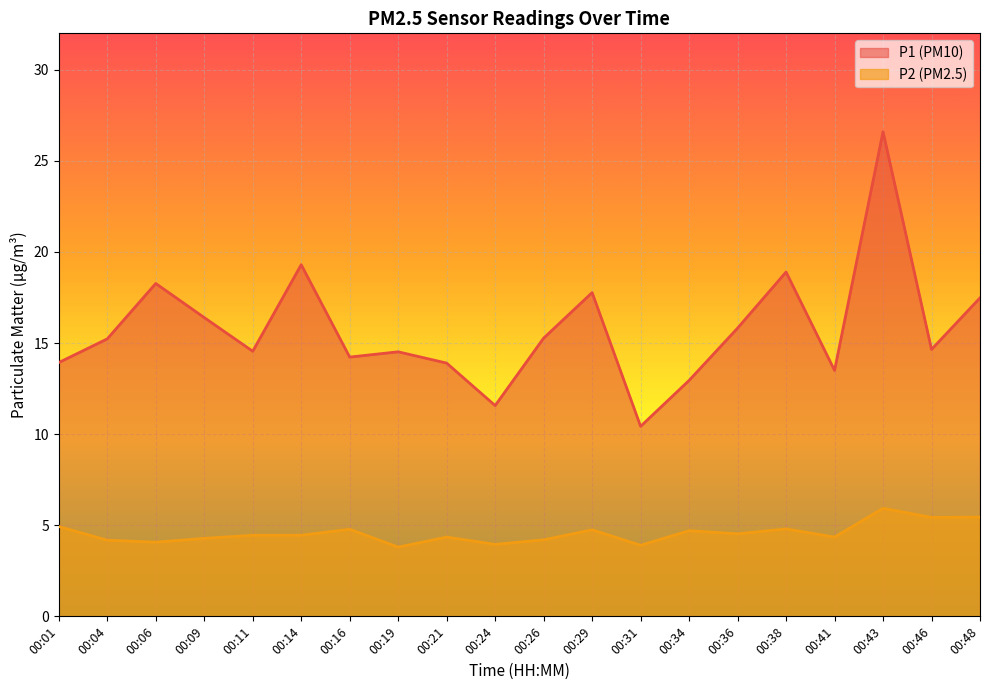

At which category is the sum across all series the highest?

00:43